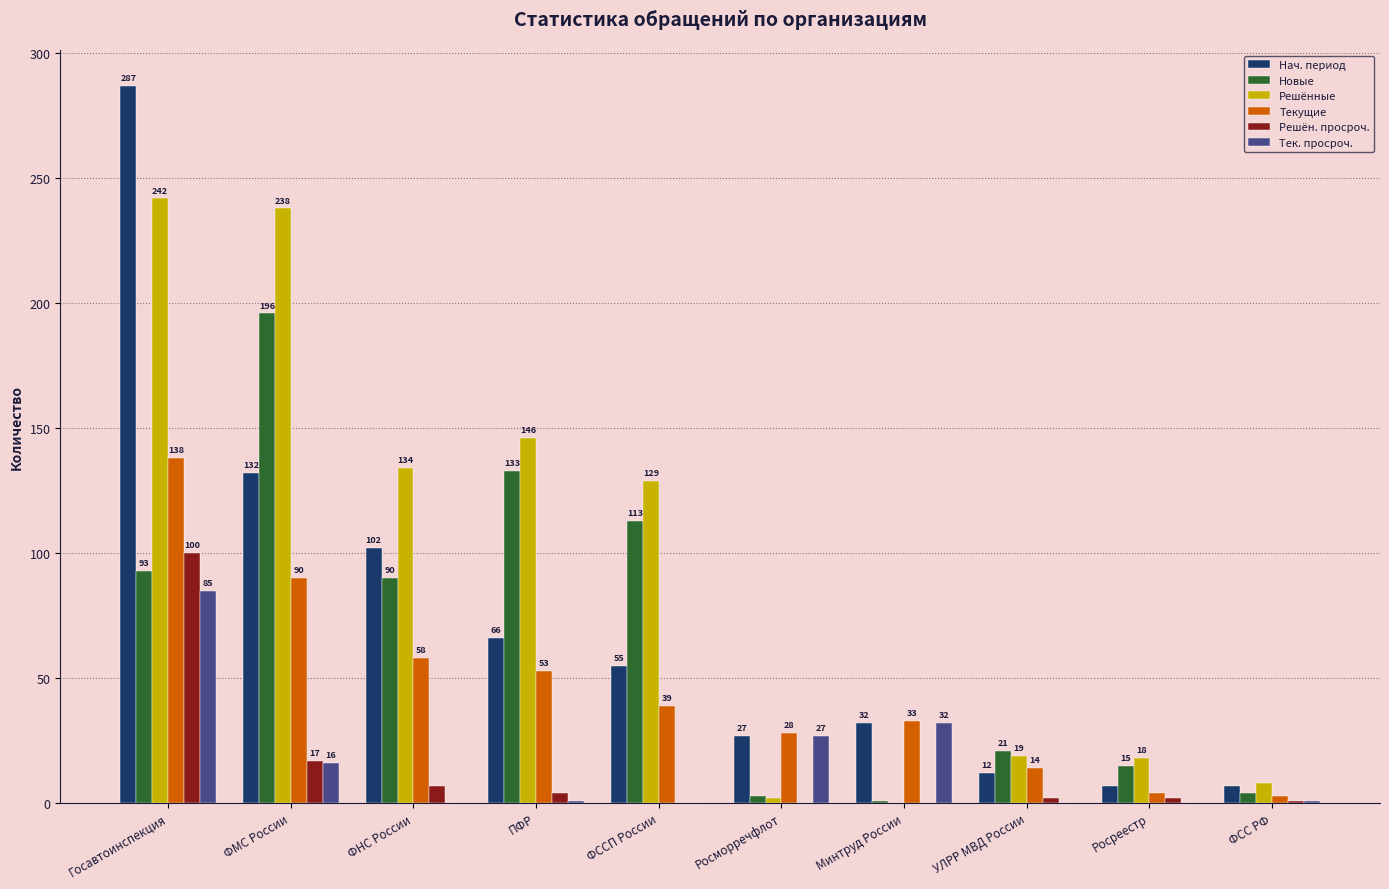

At which category is the sum across all series the highest?

Госавтоинспекция